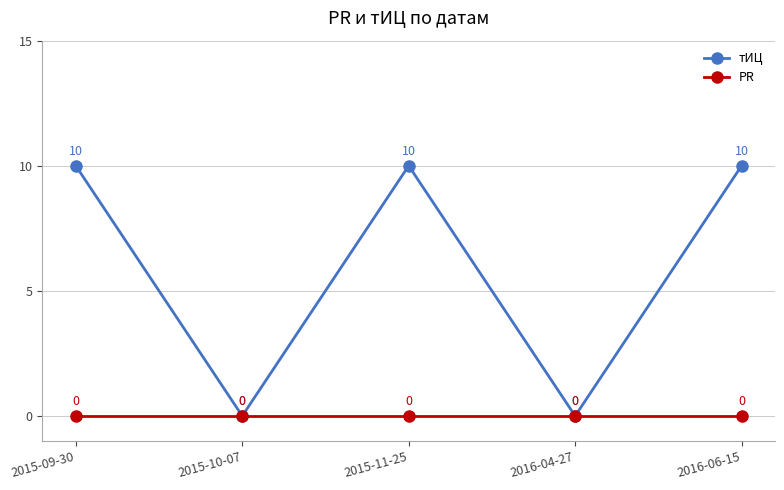

Which series has the widest spread of values?

тИЦ